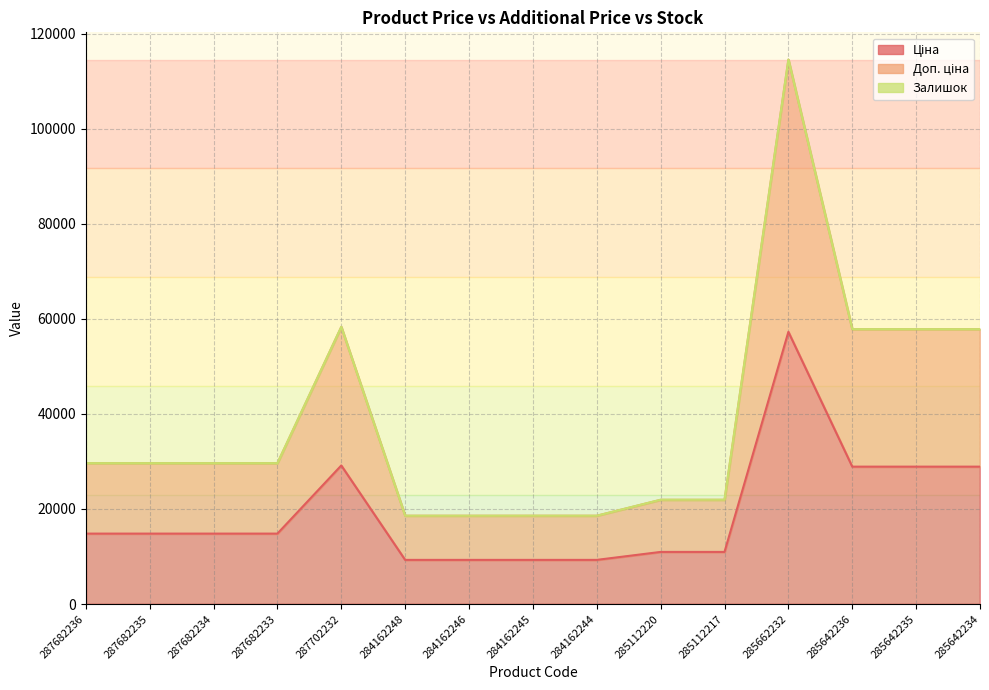

Where is Доп. ціна nearest to the value 66548?

287702232